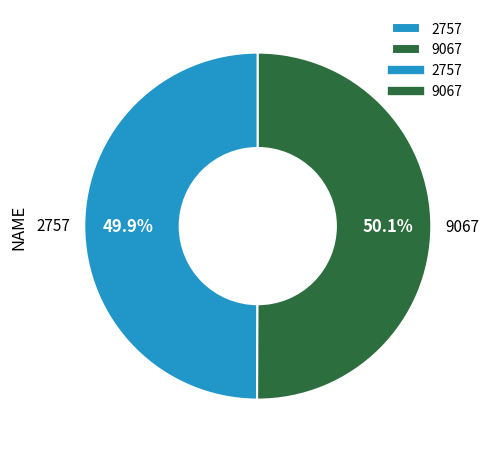

Is the sum of 2757 and 9067 greater than half?

Yes